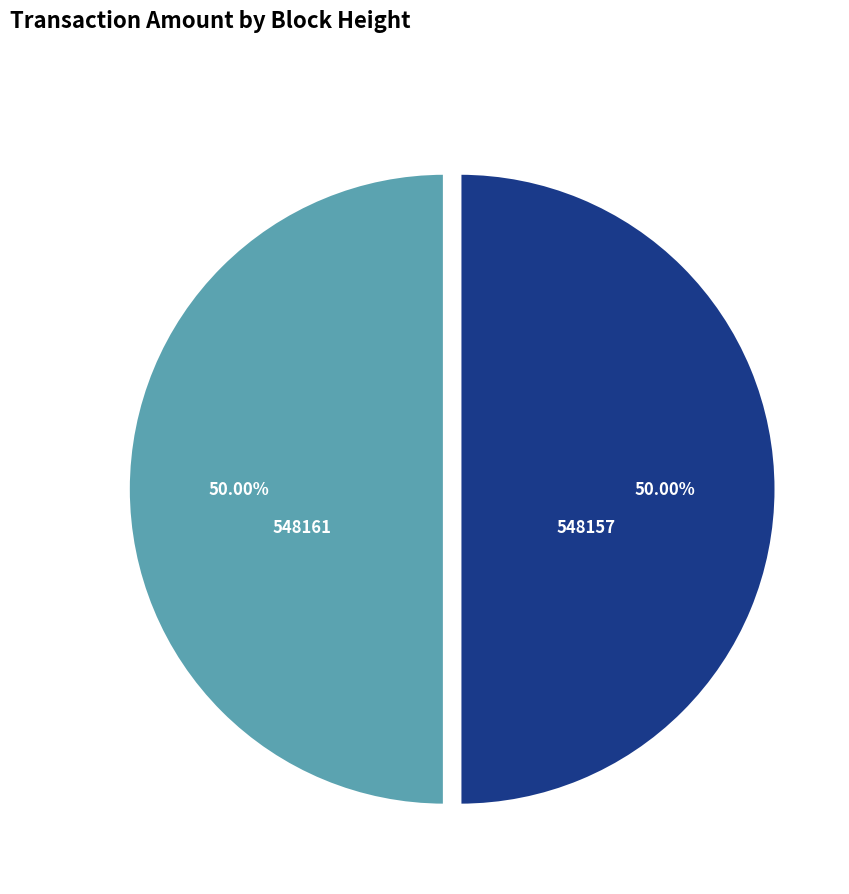

What percentage is the 548161 slice, to the nearest percent?

50%